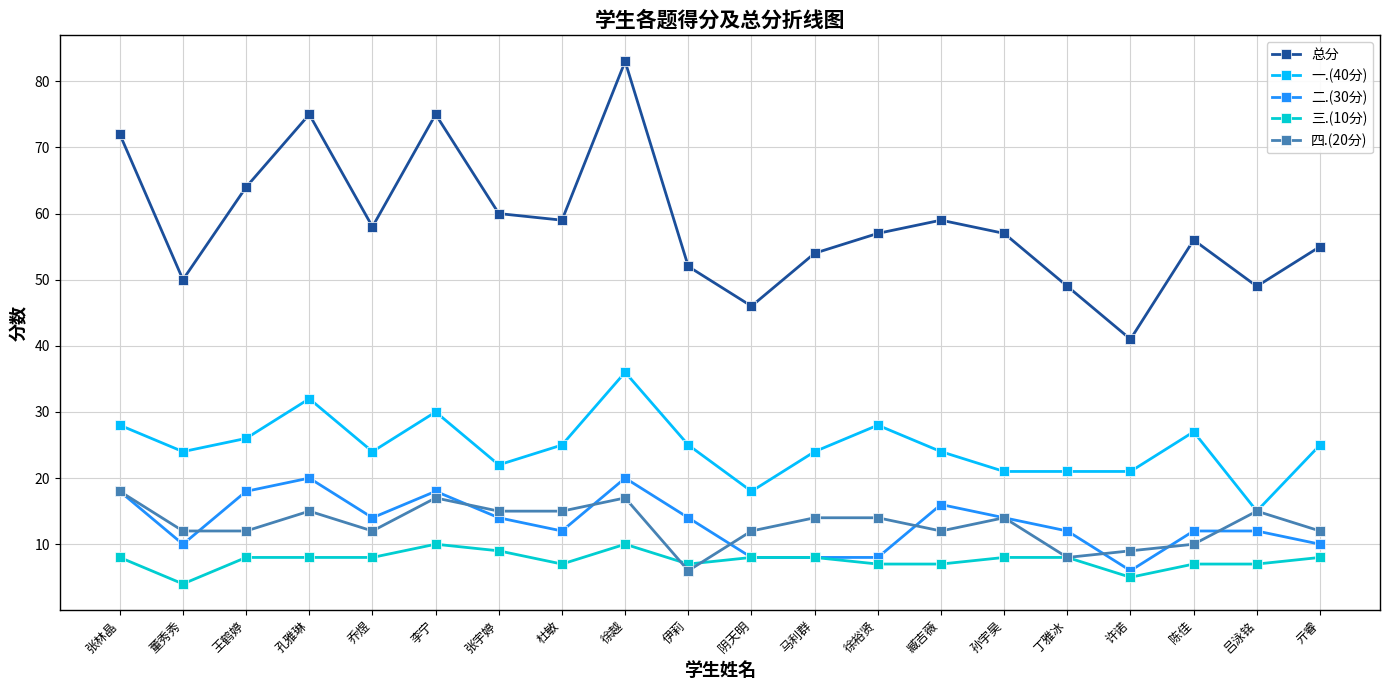

Count the number of categories in the chart.

20